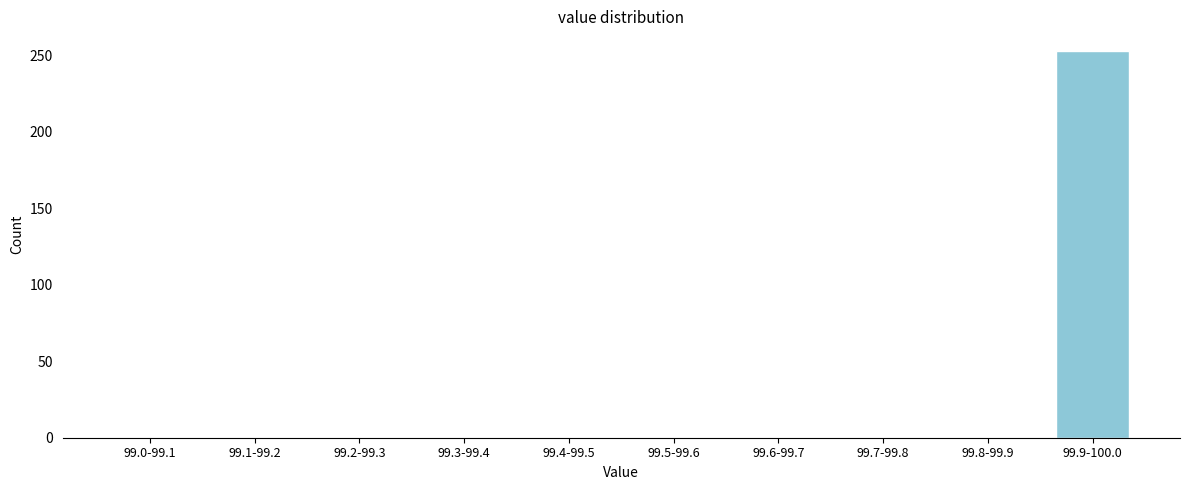

Reading right to left, extract all data points from this chart.

99.9-100.0=253	99.8-99.9=0	99.7-99.8=0	99.6-99.7=0	99.5-99.6=0	99.4-99.5=0	99.3-99.4=0	99.2-99.3=0	99.1-99.2=0	99.0-99.1=0